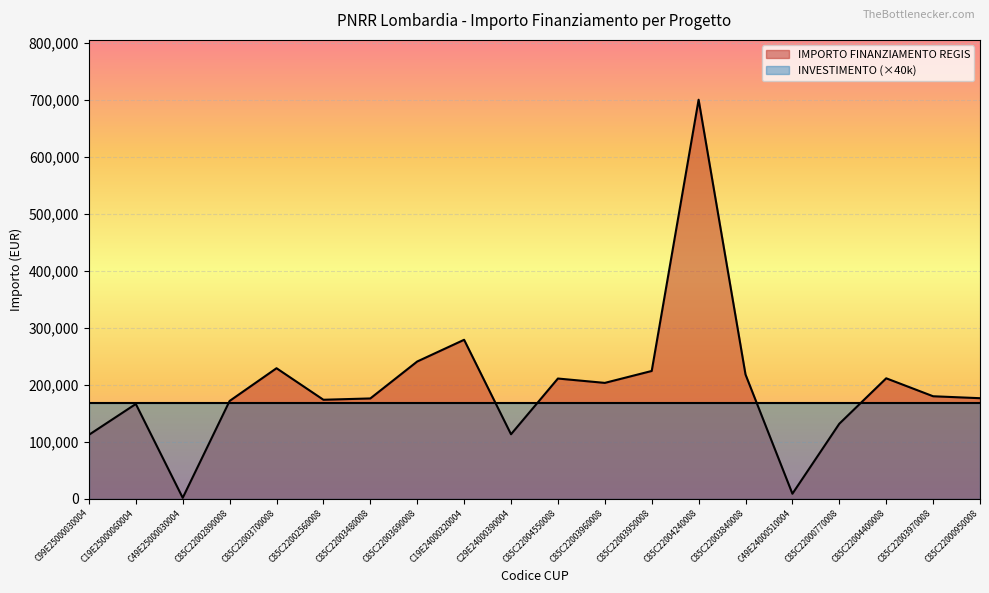

At which category does the chart reach its minimum across all series?

C49E25000030004